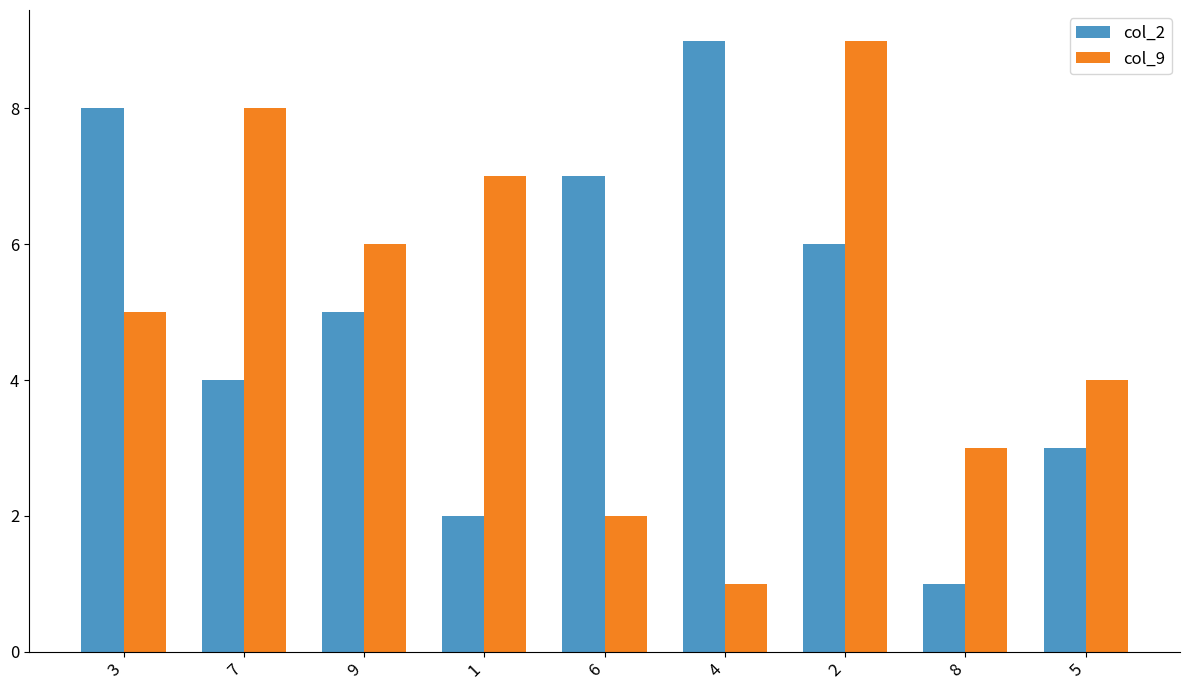

How many bars are there in total?

18